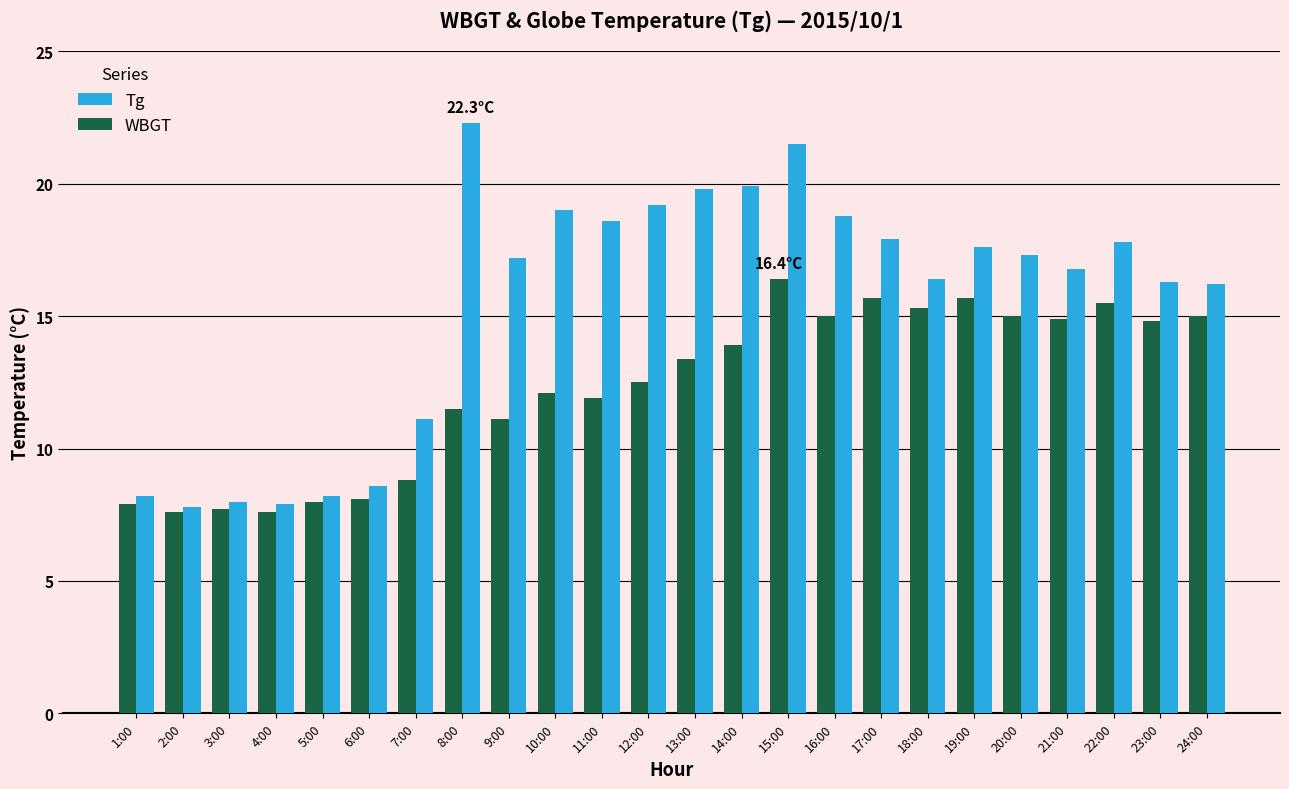

List the series in order of their peak value, highest first.

Tg, WBGT